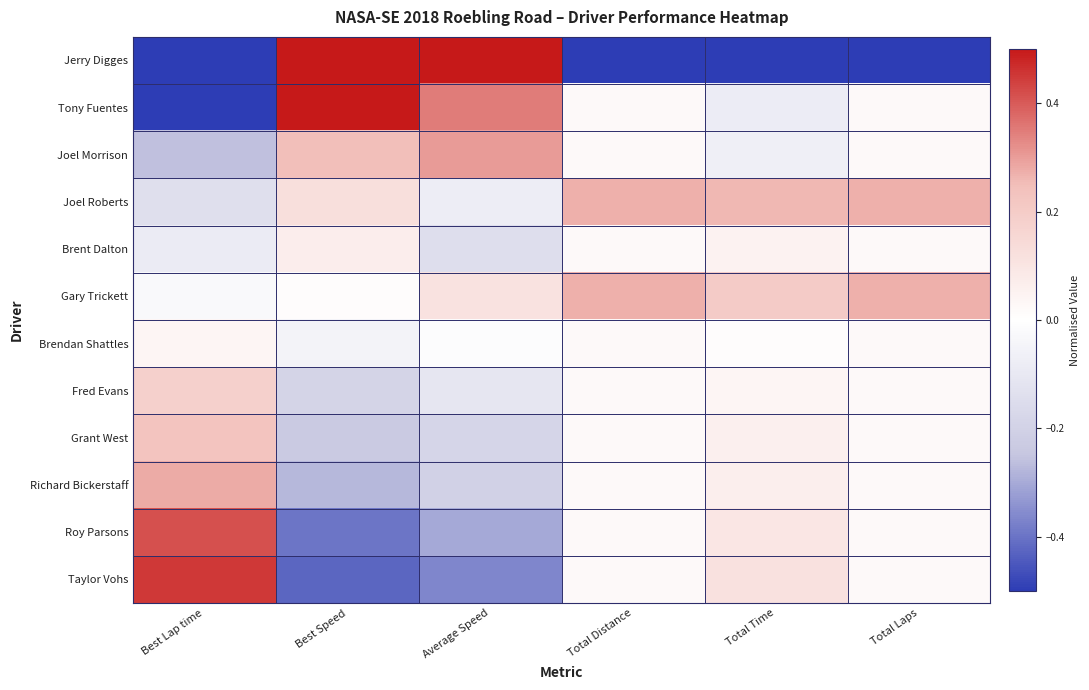

At how many categories does at least one series exceed 0?

6